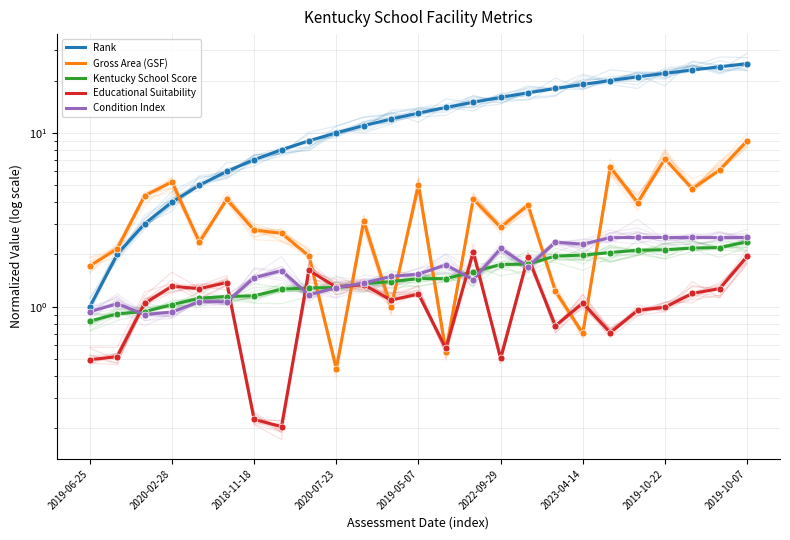

What is the spread (max minus min) of values at 17?

17.2